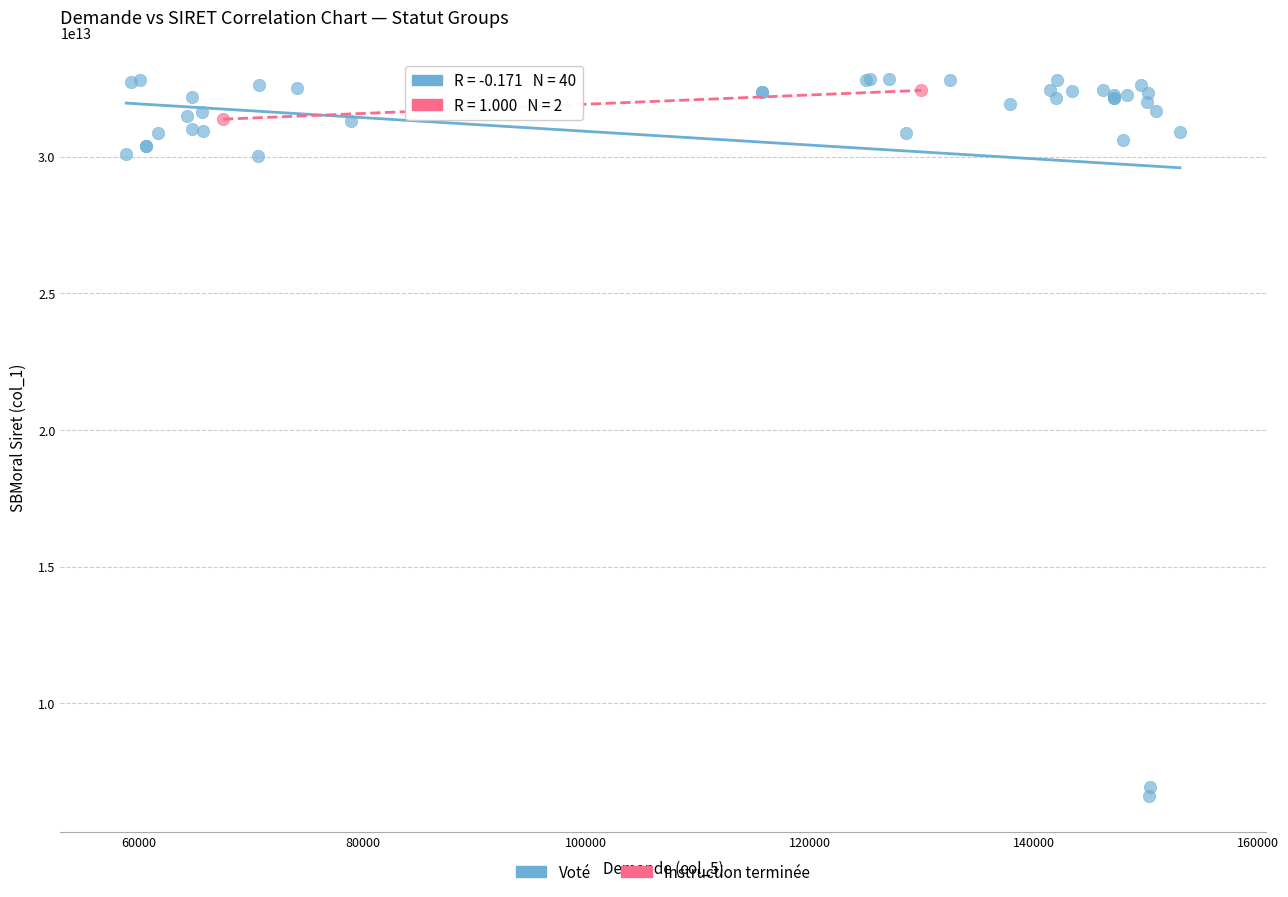

What are all the series names shown in the legend?

Voté, Instruction terminée